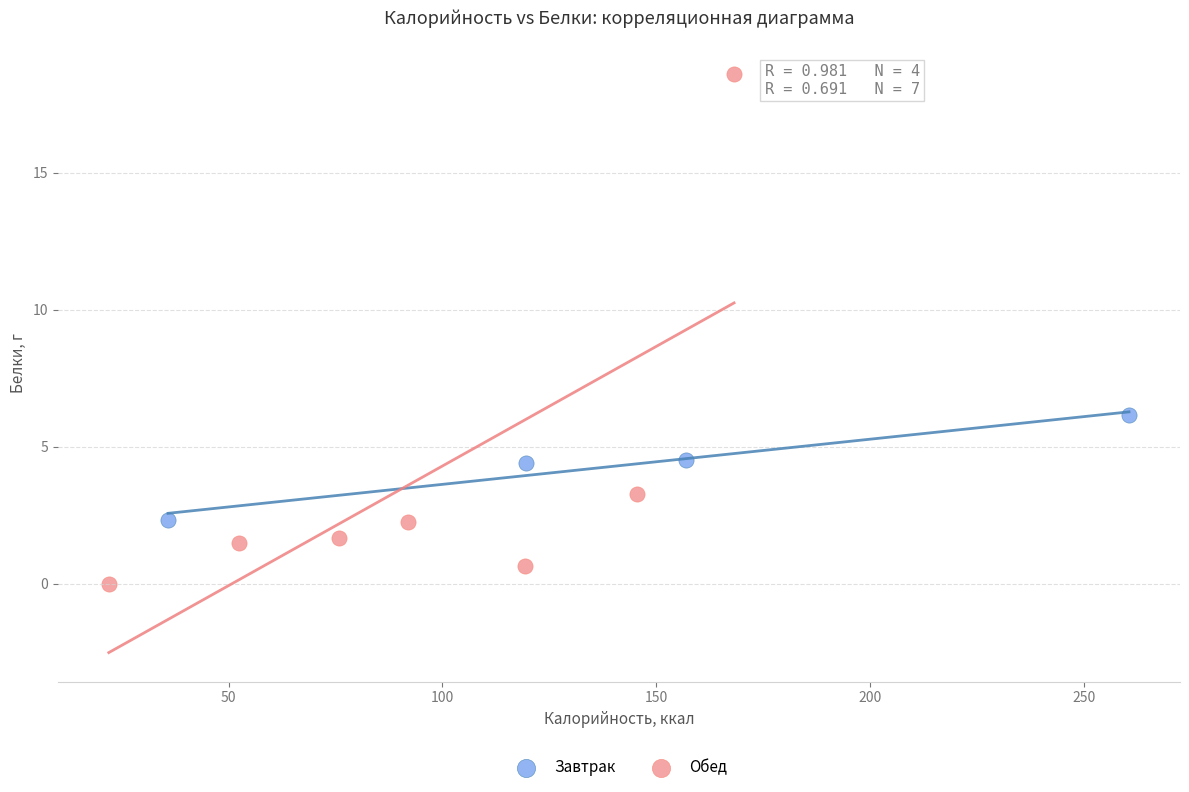

Which series has the largest Y range (max minus min)?

Обед